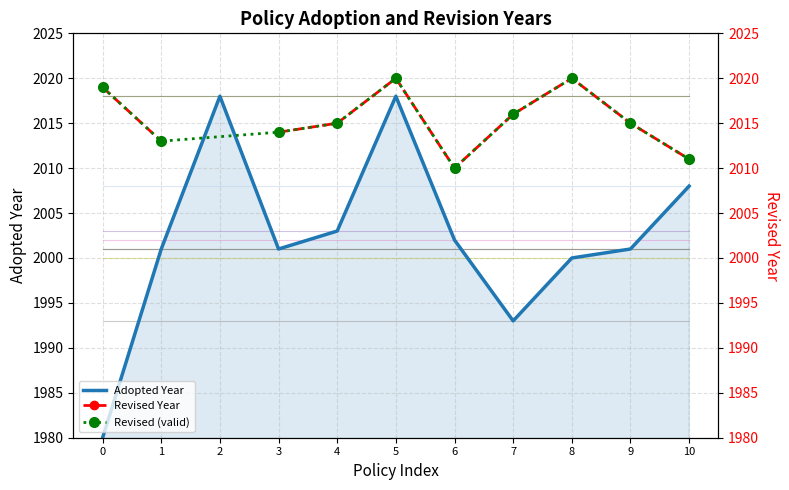

At which label does the data first exceed 2001?

2